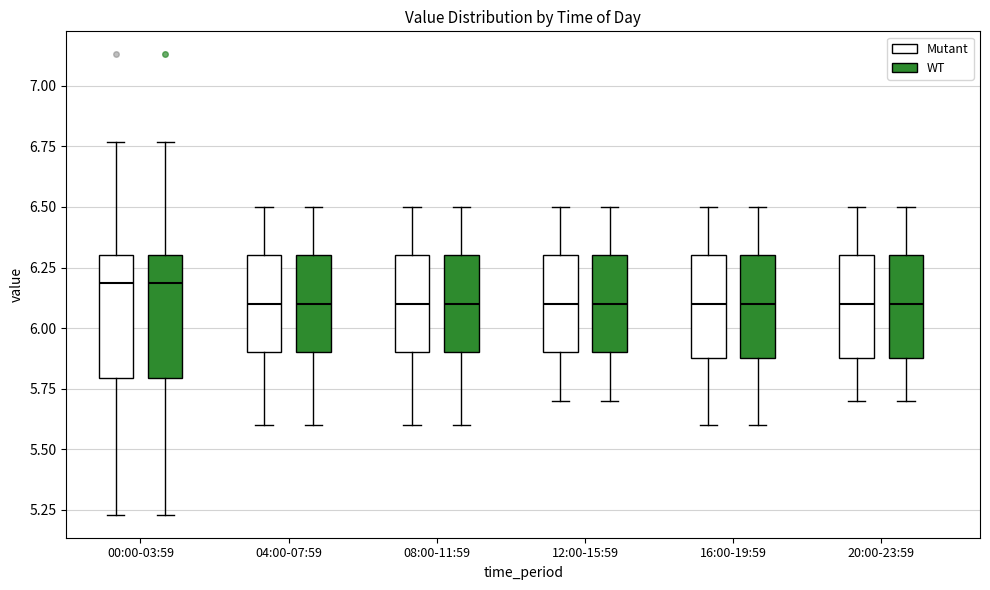

Reading left to right, transcribe this box plot: for each box, give where its median line is, the range the box spans, and where its two whiskers end, as read against the y-axis. The values are not printed on the chart, so give them approximately, as read against the axis.

00:00-03:59 (Mutant): median 6.20, box 5.80 to 6.30, whiskers 5.25 to 6.75
00:00-03:59 (WT): median 6.20, box 5.80 to 6.30, whiskers 5.25 to 6.75
04:00-07:59 (Mutant): median 6.10, box 5.90 to 6.30, whiskers 5.60 to 6.50
04:00-07:59 (WT): median 6.10, box 5.90 to 6.30, whiskers 5.60 to 6.50
08:00-11:59 (Mutant): median 6.10, box 5.90 to 6.30, whiskers 5.60 to 6.50
08:00-11:59 (WT): median 6.10, box 5.90 to 6.30, whiskers 5.60 to 6.50
12:00-15:59 (Mutant): median 6.10, box 5.90 to 6.30, whiskers 5.70 to 6.50
12:00-15:59 (WT): median 6.10, box 5.90 to 6.30, whiskers 5.70 to 6.50
16:00-19:59 (Mutant): median 6.10, box 5.90 to 6.30, whiskers 5.60 to 6.50
16:00-19:59 (WT): median 6.10, box 5.90 to 6.30, whiskers 5.60 to 6.50
20:00-23:59 (Mutant): median 6.10, box 5.90 to 6.30, whiskers 5.70 to 6.50
20:00-23:59 (WT): median 6.10, box 5.90 to 6.30, whiskers 5.70 to 6.50